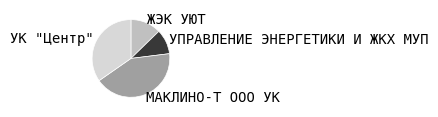

Is the sum of УПРАВЛЕНИЕ ЭНЕРГЕТИКИ И ЖКХ МУП and УК "Центр" greater than half?

No